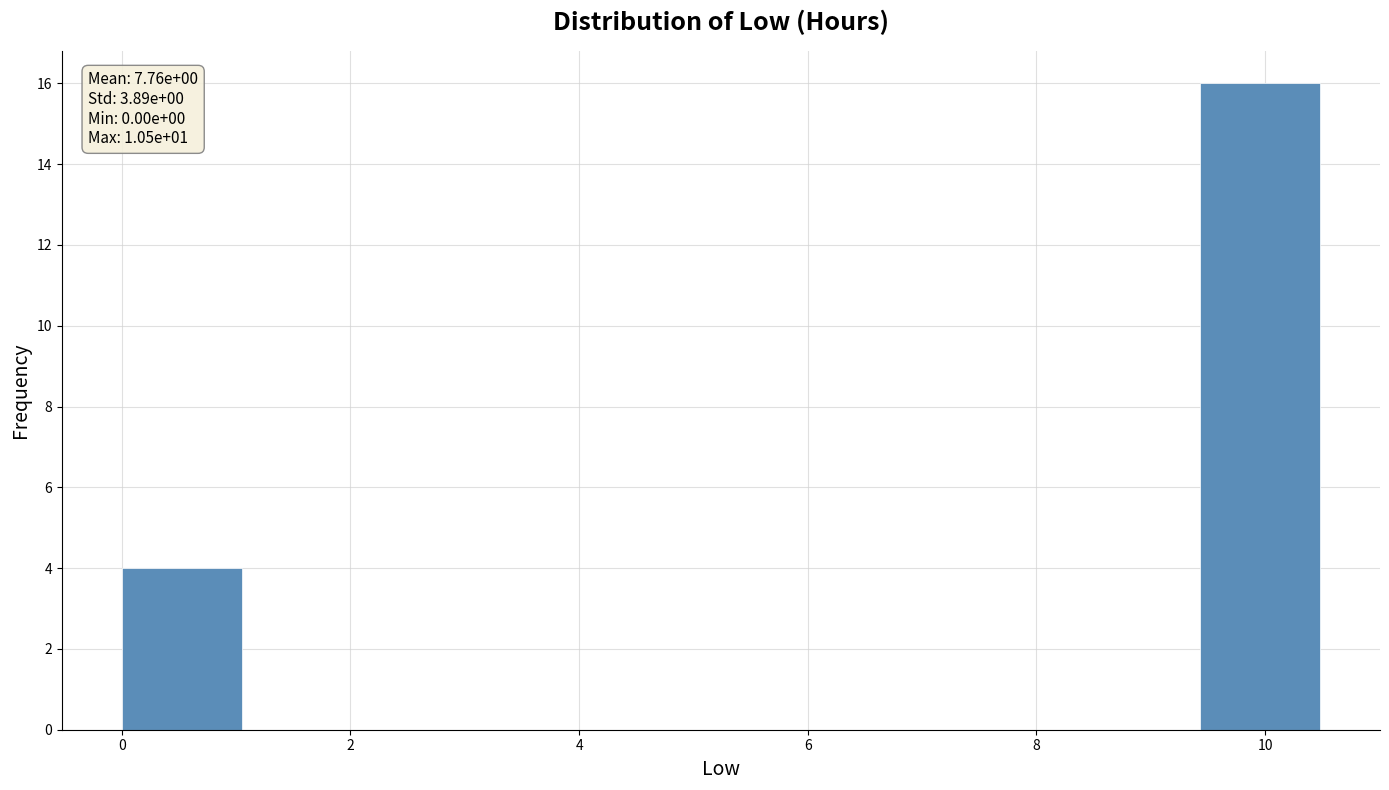

Over which range of the x-axis is the bar tallest?

9.4 to 10.4